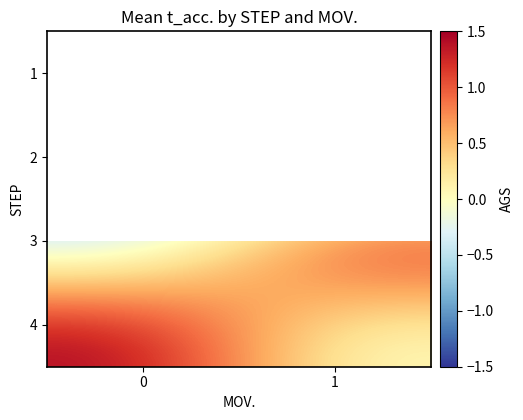

Which has a higher value, 0 or 1?

1